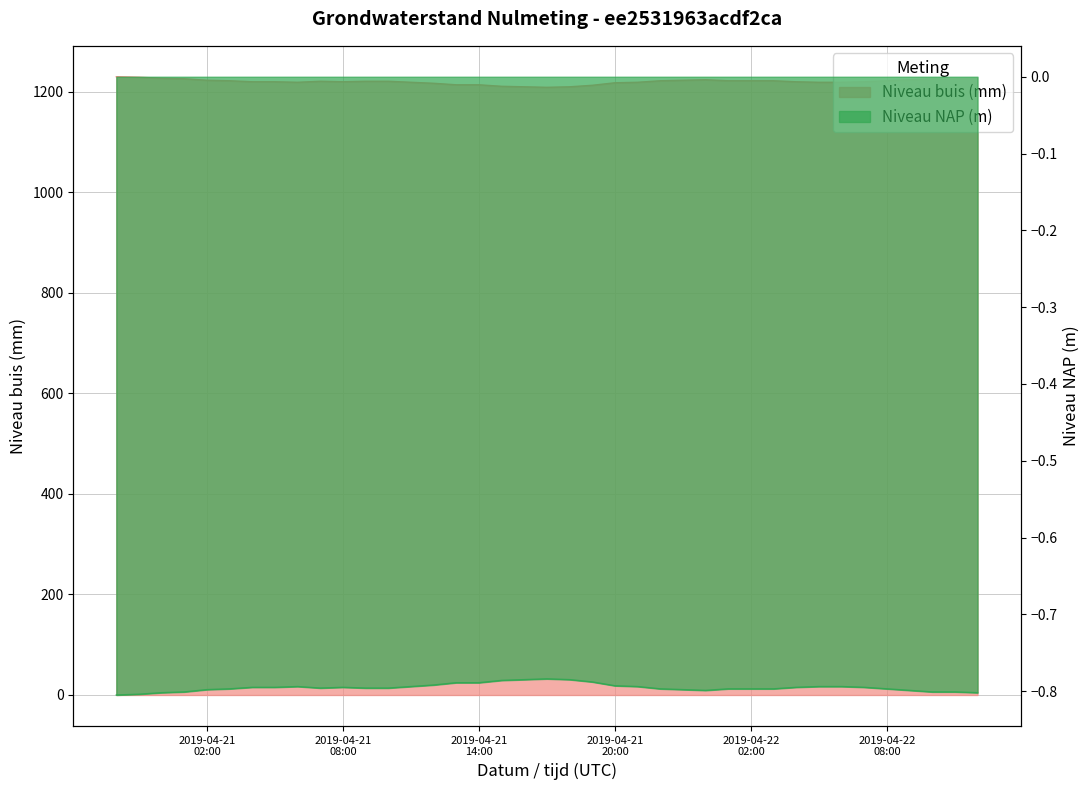

How many data points in Niveau NAP (m) are less than 1221?

19